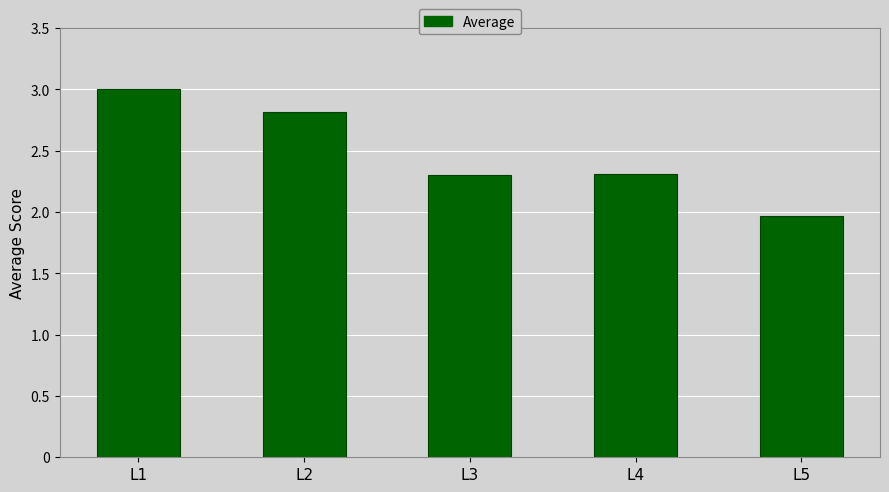

What is the greatest value displayed?

3.0